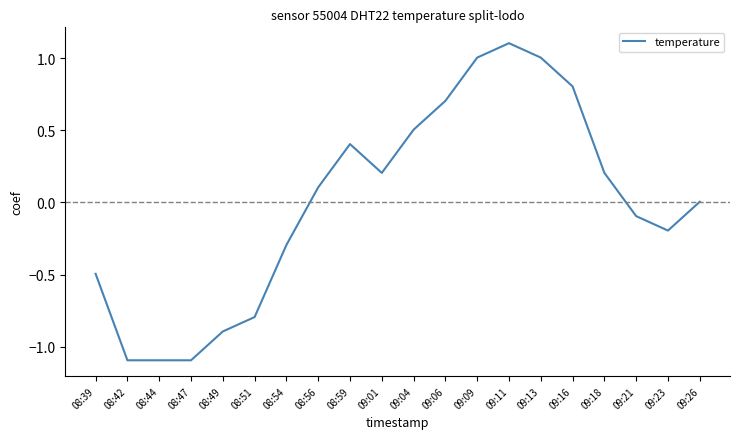

How many categories are shown in the chart?

20